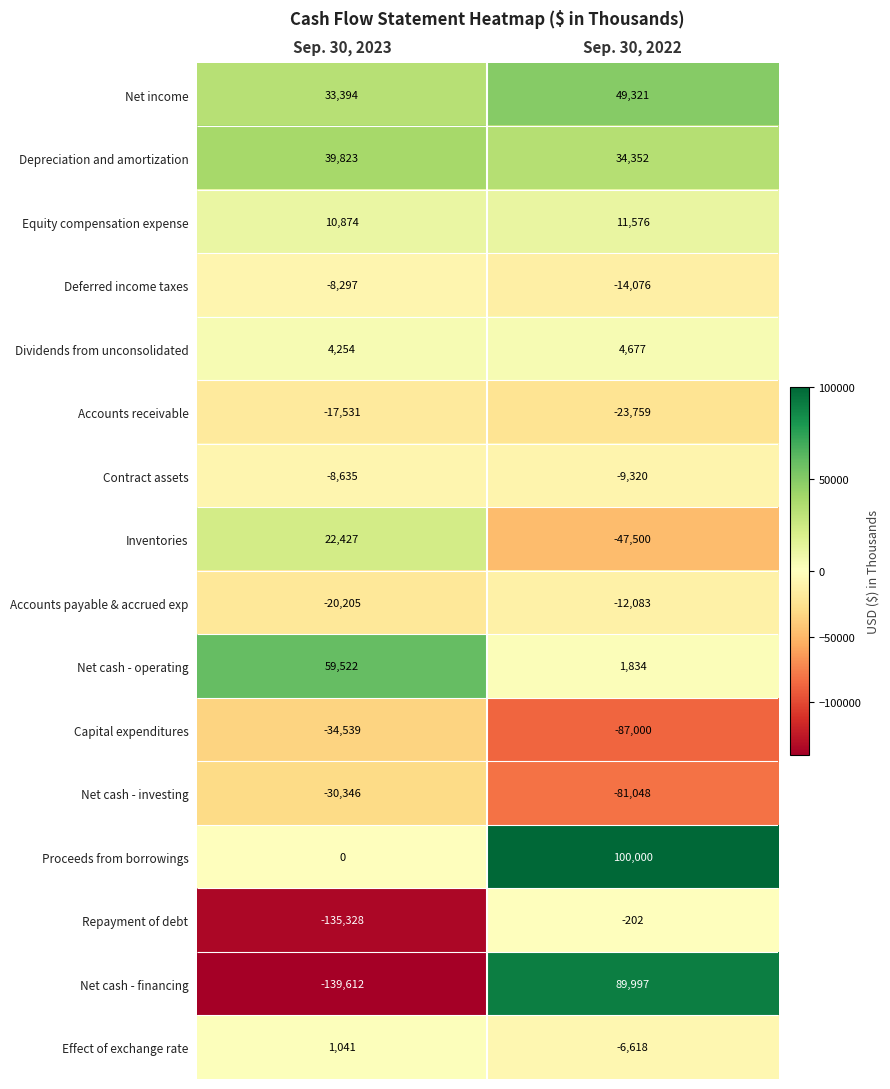

What is the total value across all series at Sep. 30, 2022?

10151